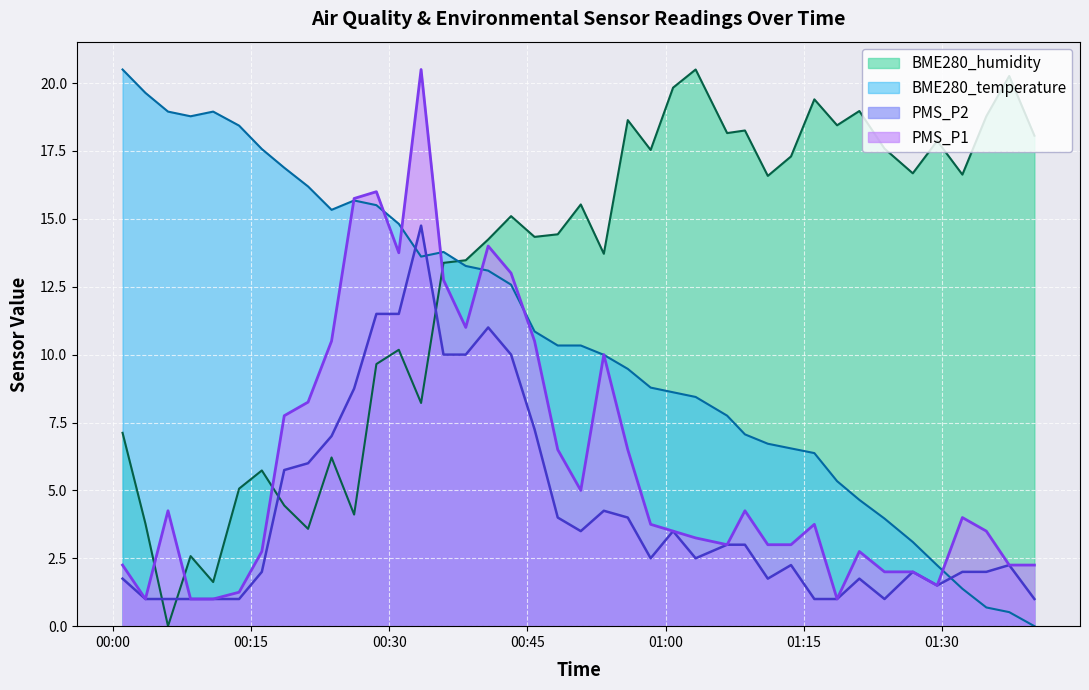

What is the lowest value of the PMS_P1 series?

1.0